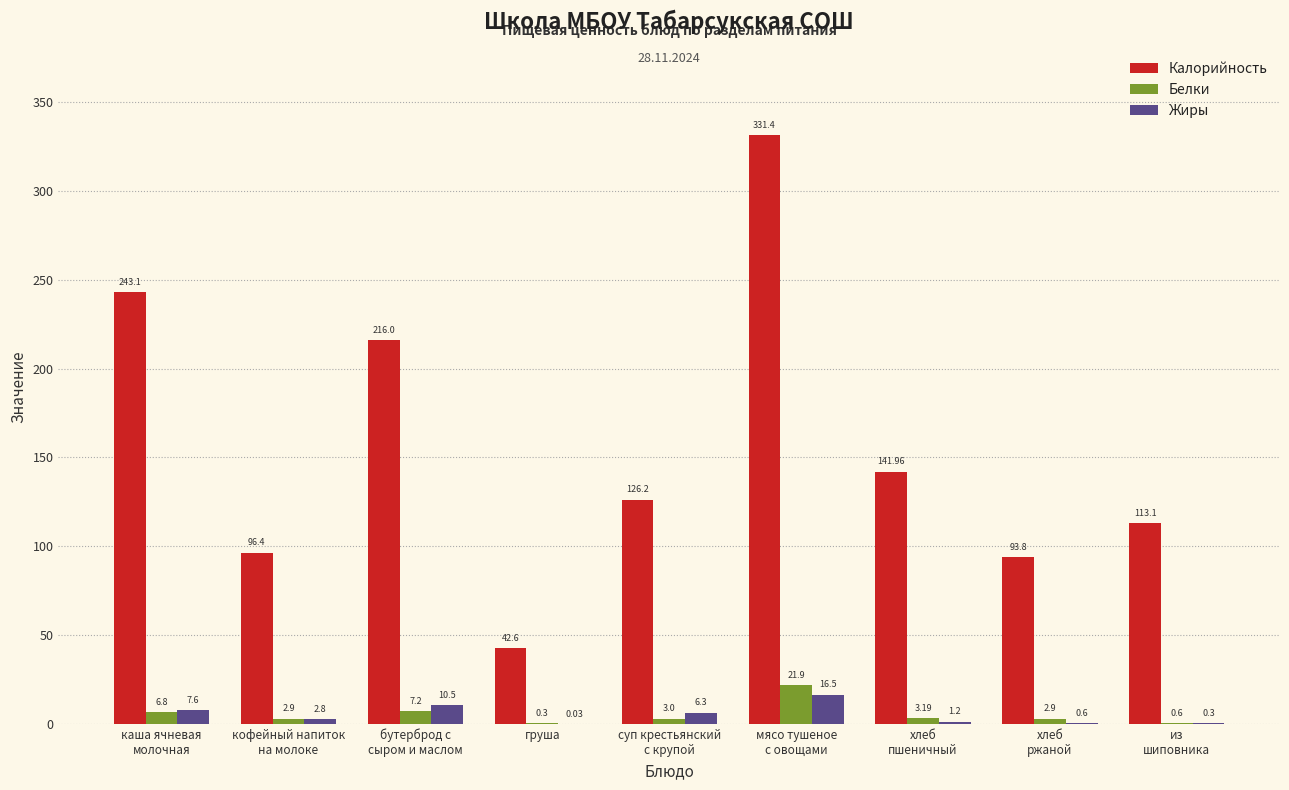

At which label does Белки reach its peak?

мясо тушеное
с овощами